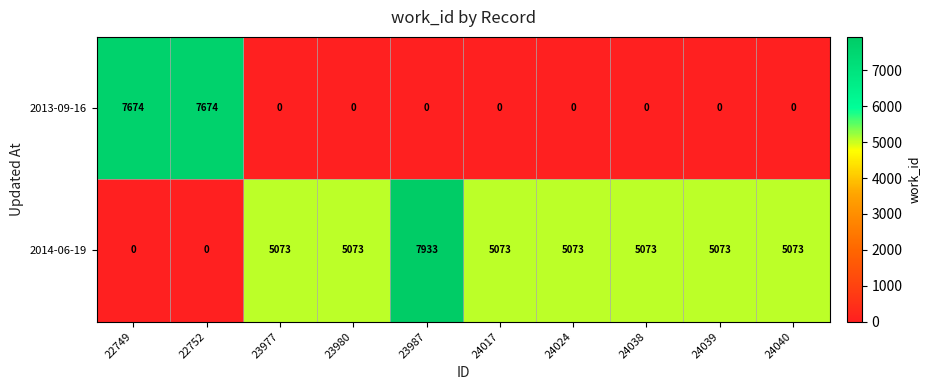

Which series has the largest range (max minus min)?

2014-06-19